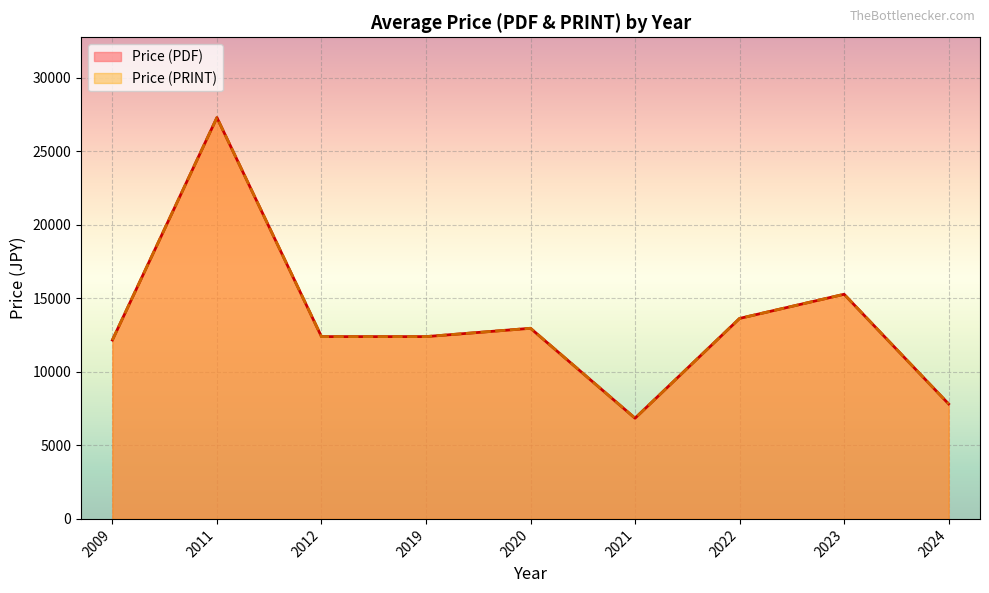

How many distinct data groups are displayed?

2